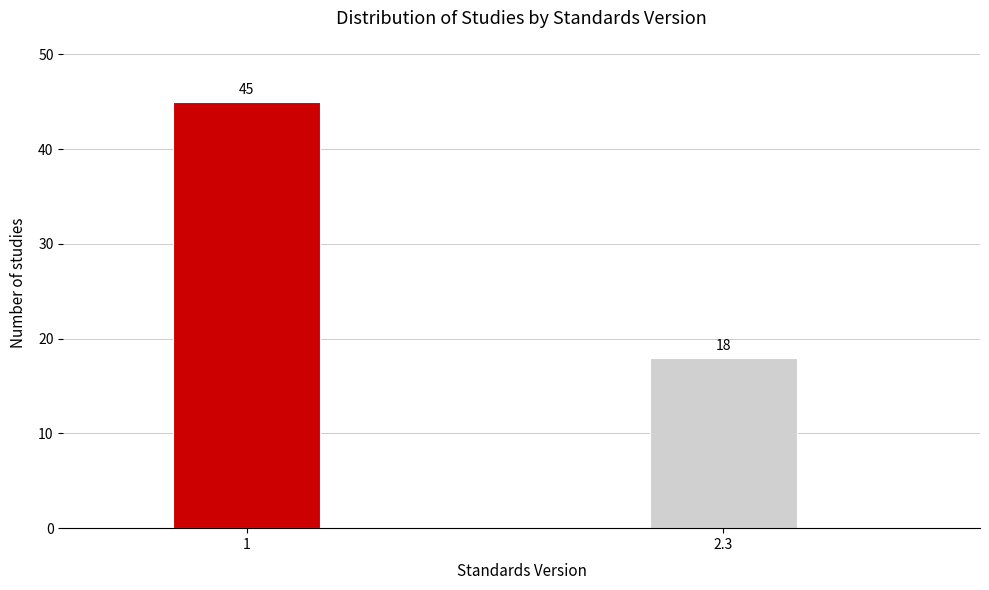

Reading left to right, extract all data points from this chart.

1=45	2.3=18